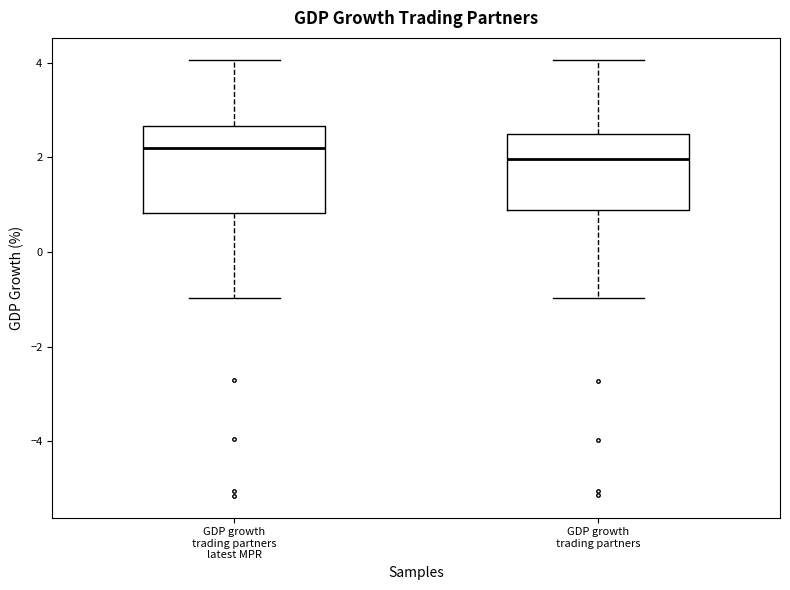

Where does the upper whisker of the box for GDP growth trading partners end on the y-axis? The values are not printed on the chart, so give them approximately, as read against the axis.

4.0